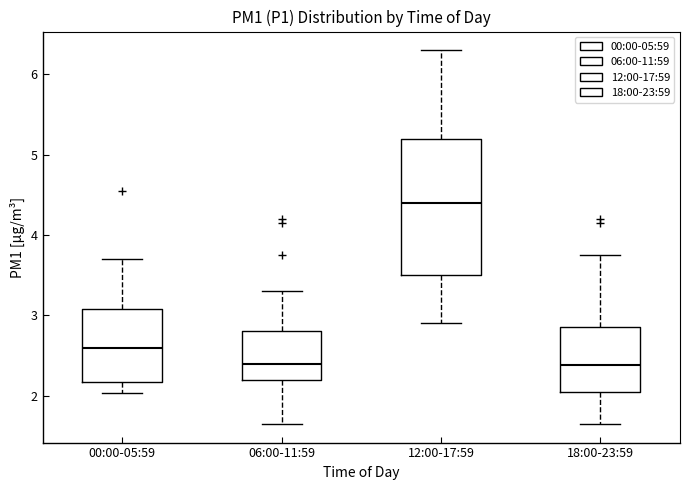

Where is the upper edge of the box for 12:00-17:59 on the y-axis? The values are not printed on the chart, so give them approximately, as read against the axis.

5.2